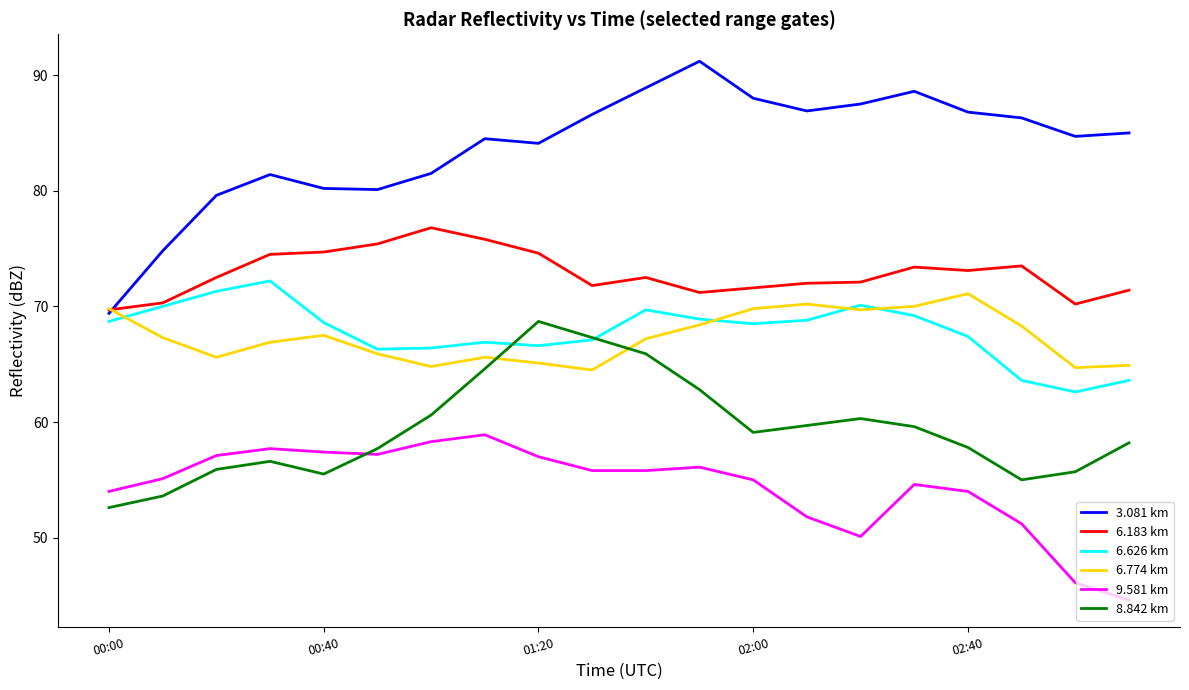

What is the minimum value for 6.626 km?

62.6